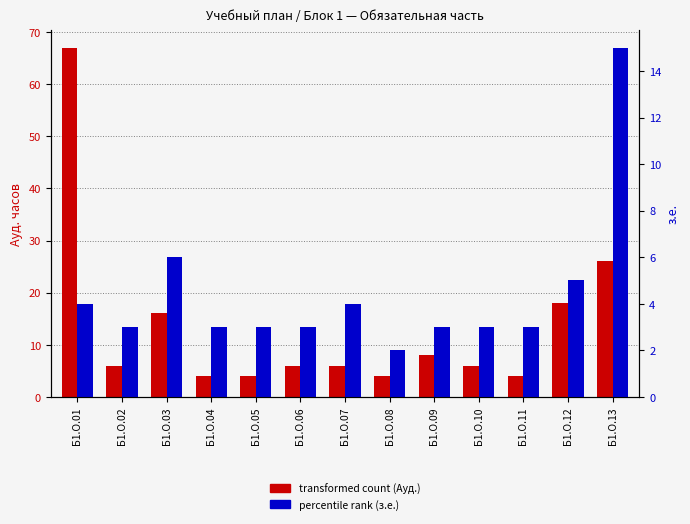

At which category is the sum across all series the highest?

Б1.О.01